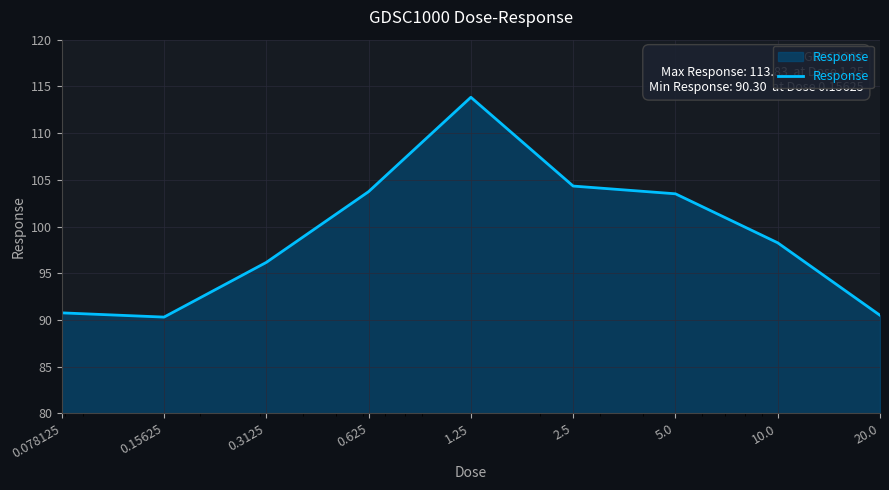

How many lines are shown in the chart?

1